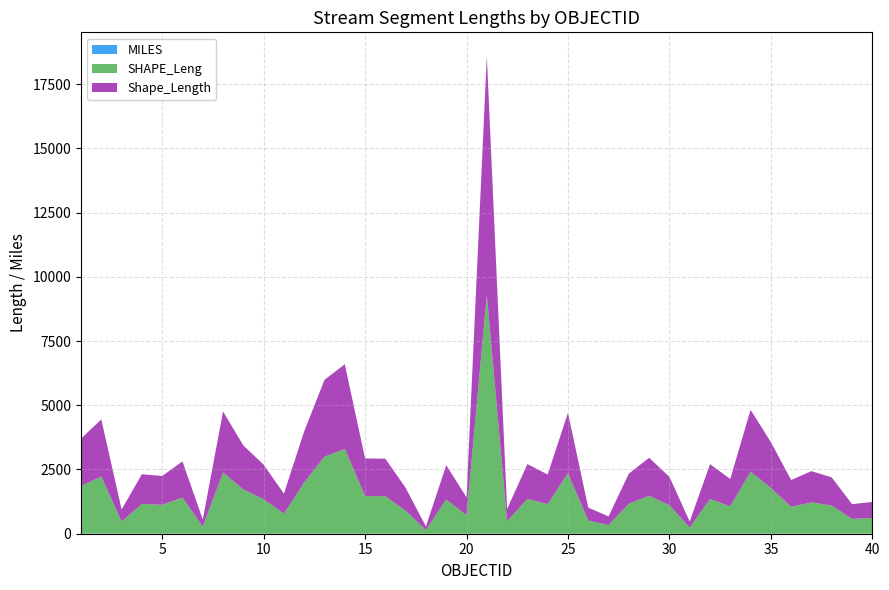

Reading left to right, what are all the values shown in this chart?

MILES: 0.4	0.4	0.1	0.2	0.2	0.3	0.1	0.5	0.3	0.3	0.1	0.4	0.6	0.6	0.3	0.3	0.2	0.0	0.3	0.1	1.8	0.1	0.3	0.2	0.4	0.1	0.1	0.2	0.3	0.2	0.0	0.3	0.2	0.5	0.3	0.2	0.2	0.2	0.1	0.1
SHAPE_Leng: 1851.6	2224.5	472.4	1158.0	1123.5	1407.3	275.1	2379.6	1717.1	1344.9	779.9	1994.2	2995.4	3298.5	1466.0	1460.0	893.1	141.0	1334.7	709.4	9293.1	481.3	1354.2	1153.8	2353.0	507.7	336.8	1170.1	1477.8	1107.7	238.0	1353.3	1065.5	2411.1	1783.9	1045.7	1218.3	1096.4	575.6	617.9
Shape_Length: 1850.5	2224.5	472.4	1157.6	1123.0	1407.3	275.1	2378.5	1716.4	1344.4	779.0	1992.8	2993.7	3296.7	1465.1	1458.8	892.5	140.9	1334.1	709.0	9289.7	481.1	1354.2	1152.8	2351.9	507.4	336.7	1168.8	1476.9	1107.4	238.0	1353.0	1065.2	2410.5	1783.0	1045.0	1217.6	1096.2	575.5	617.7